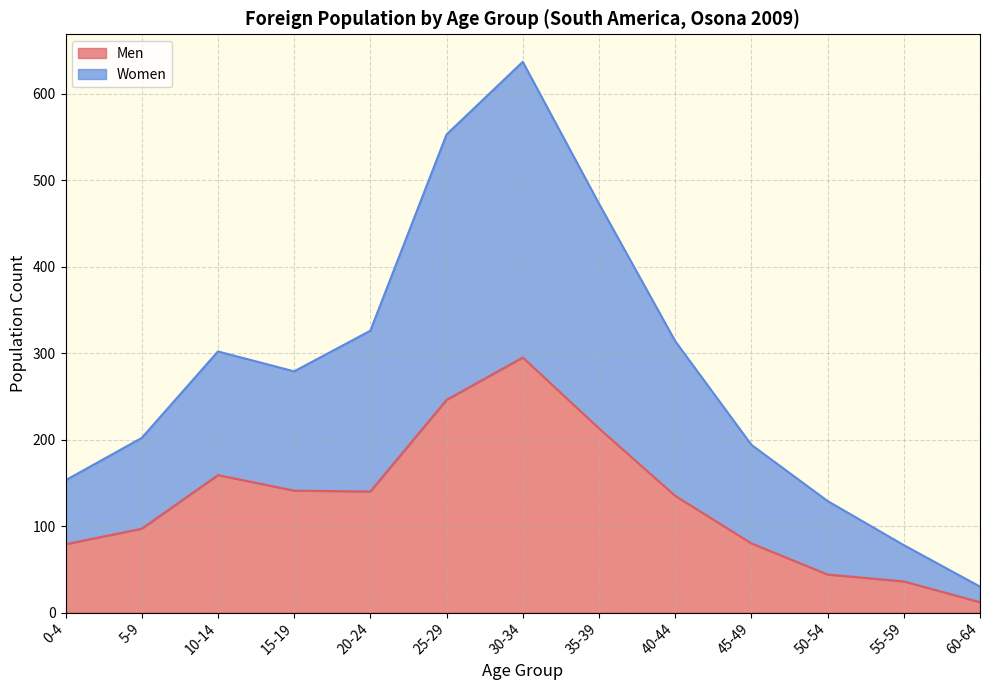

The value of Men at 5-9 is 132. True or false?

False